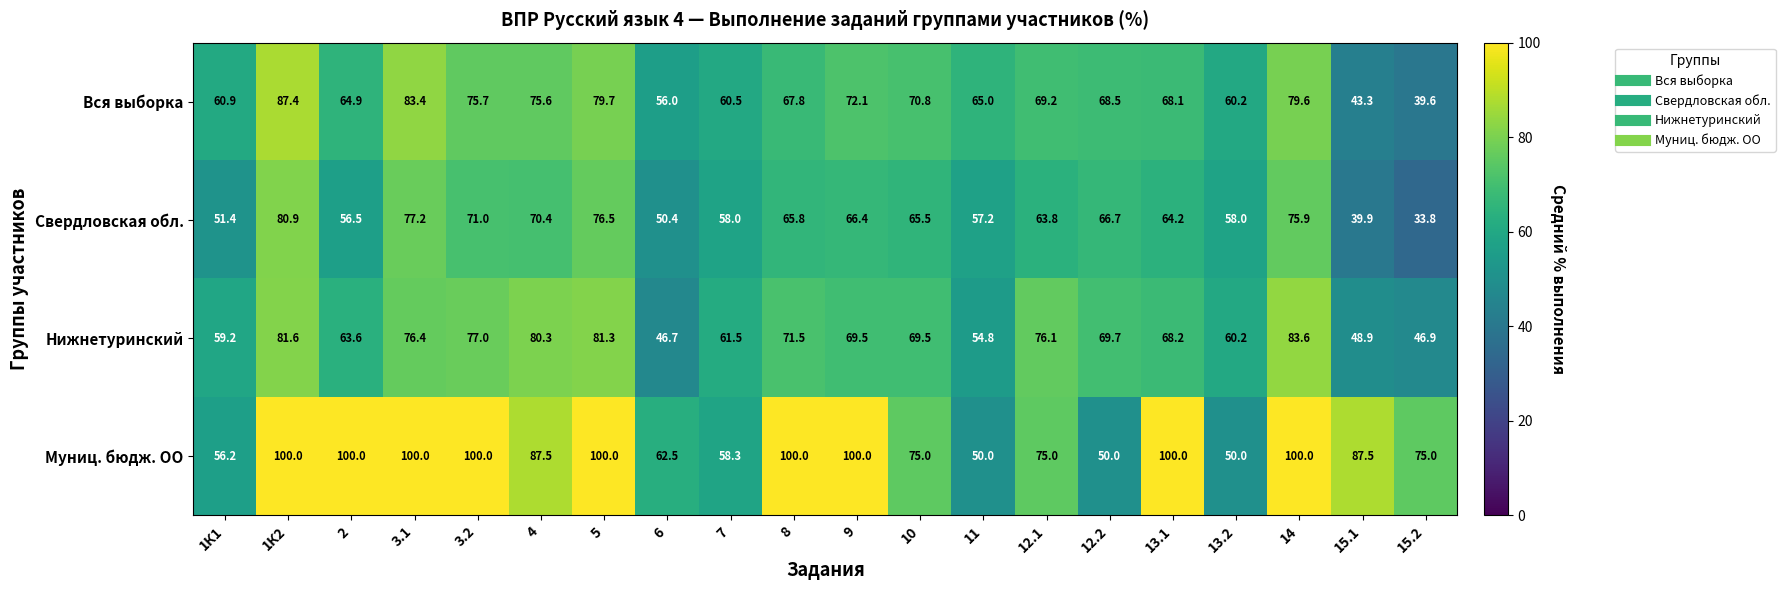

How many series are shown in this chart?

4